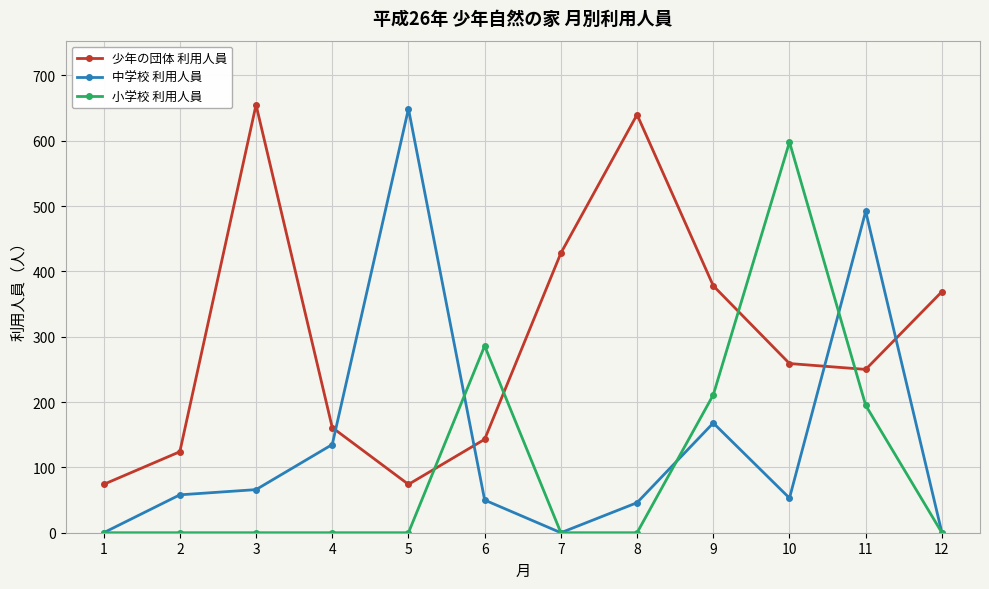

Rank the series by their average value, from lowest to highest.

小学校 利用人員, 中学校 利用人員, 少年の団体 利用人員